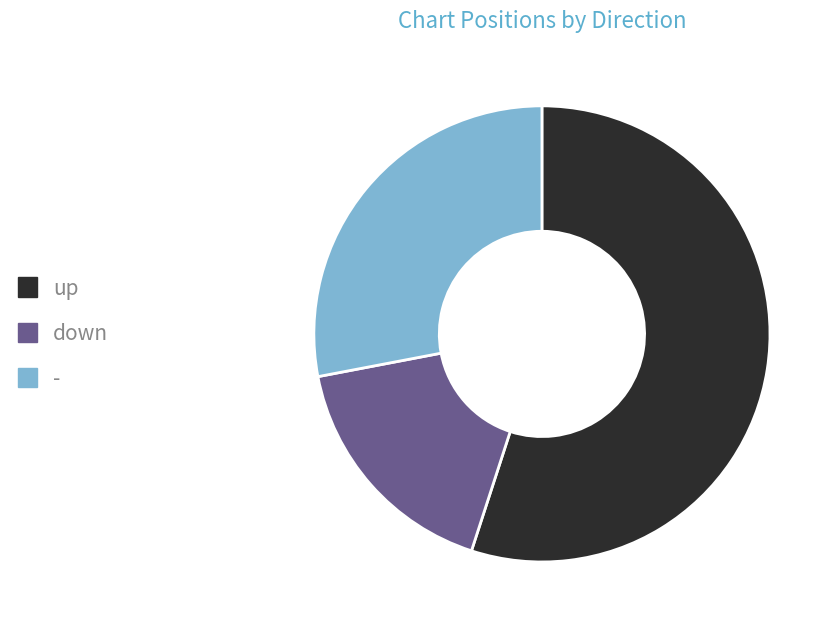

True or false: up accounts for 63% of the total.

False